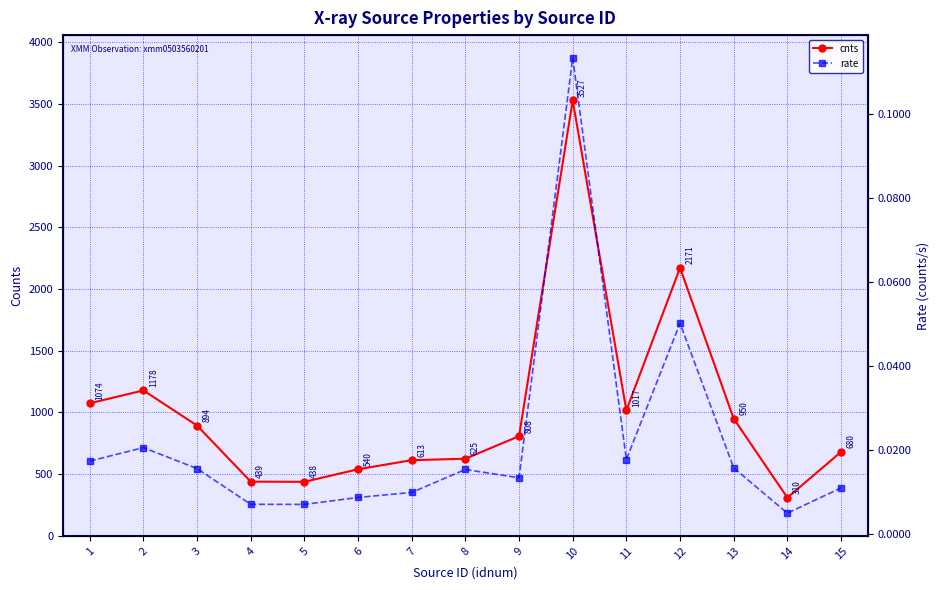

True or false: rate and cnts cross at least once.

False